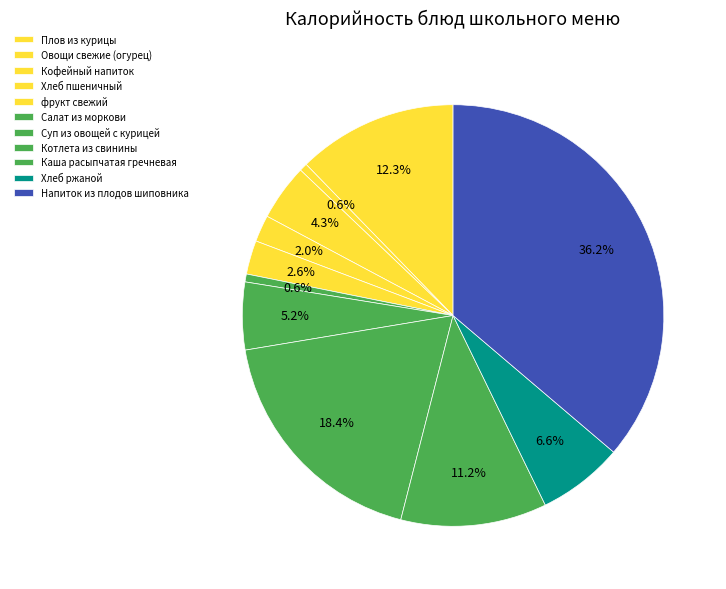

Which category has the smallest portion of the pie?

Овощи свежие (огурец)